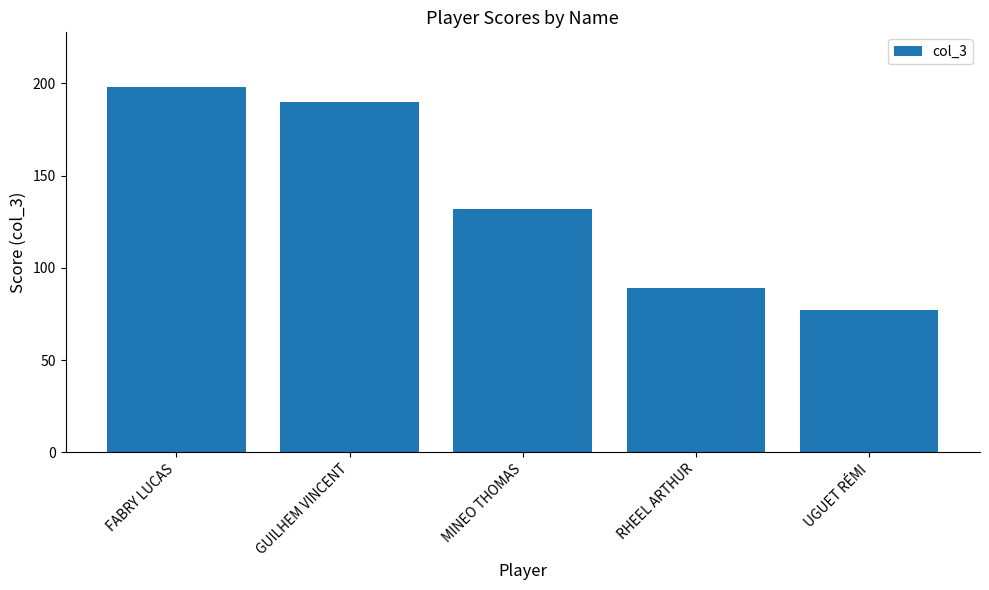

Does the chart contain any negative values?

No